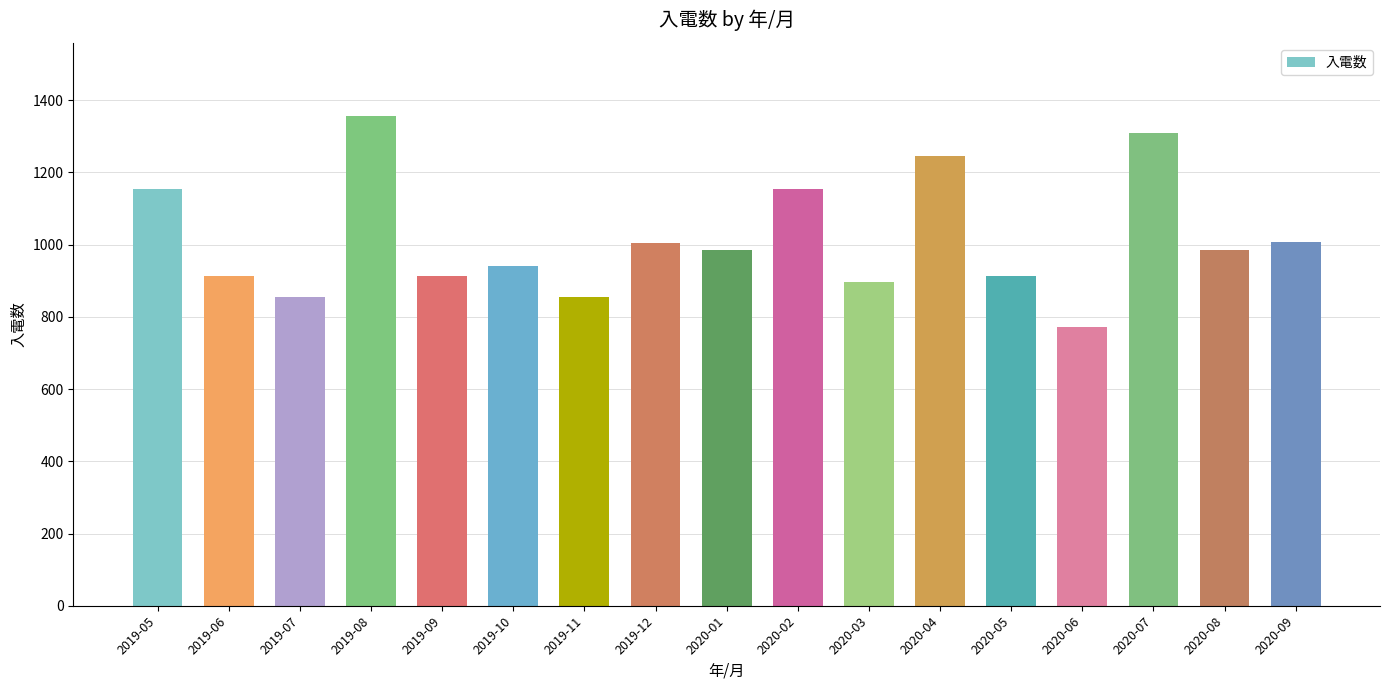

What position from the left is 2020-02?

10